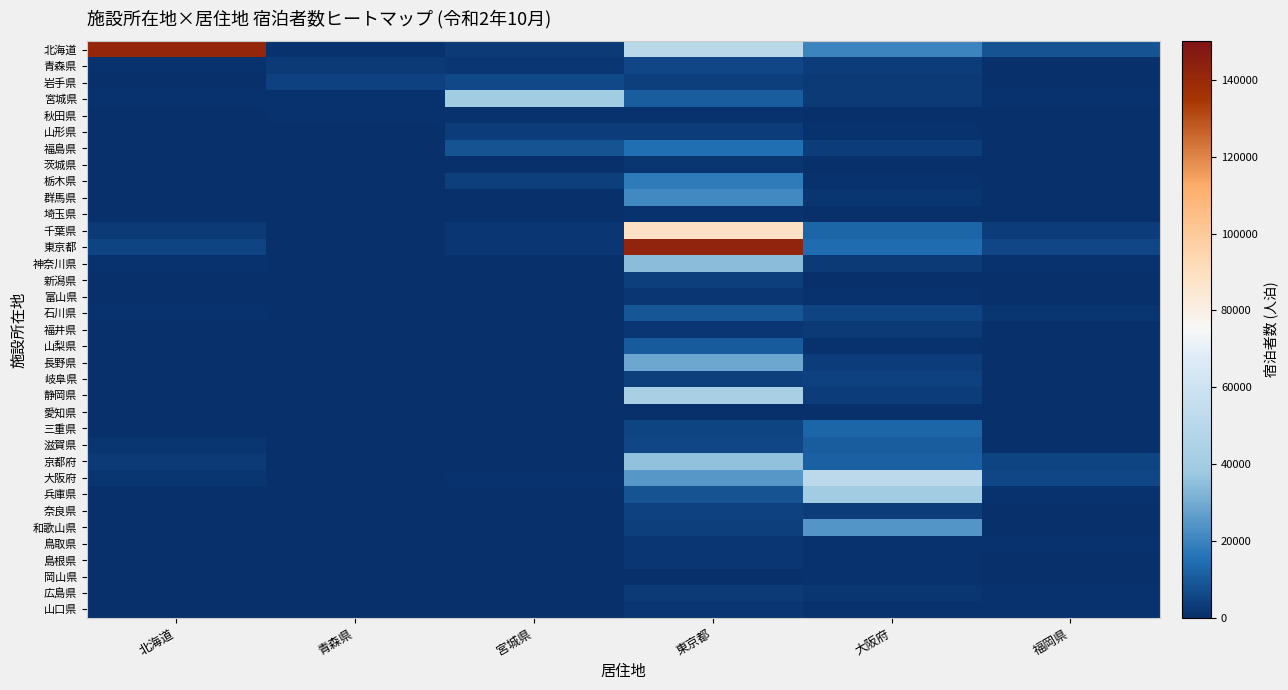

Reading left to right, what are all the values shown in this chart?

北海道: 北海道=141296	青森県=1008	宮城県=2444	東京都=50515	大阪府=20309	福岡県=8499
青森県: 北海道=735	青森県=2645	宮城県=2114	東京都=5350	大阪府=3311	福岡県=512
岩手県: 北海道=577	青森県=4403	宮城県=5959	東京都=3890	大阪府=2591	福岡県=462
宮城県: 北海道=869	青森県=1061	宮城県=39689	東京都=10778	大阪府=2418	福岡県=923
秋田県: 北海道=219	青森県=667	宮城県=693	東京都=610	大阪府=169	福岡県=14
山形県: 北海道=214	青森県=169	宮城県=3308	東京都=3199	大阪府=1119	福岡県=60
福島県: 北海道=244	青森県=149	宮城県=8711	東京都=14890	大阪府=2963	福岡県=287
茨城県: 北海道=30	青森県=5	宮城県=53	東京都=1610	大阪府=51	福岡県=17
栃木県: 北海道=153	青森県=49	宮城県=4037	東京都=17977	大阪府=596	福岡県=174
群馬県: 北海道=92	青森県=18	宮城県=501	東京都=21185	大阪府=1654	福岡県=65
埼玉県: 北海道=111	青森県=5	宮城県=48	東京都=671	大阪府=80	福岡県=74
千葉県: 北海道=2808	青森県=167	宮城県=2089	東京都=88616	大阪府=12712	福岡県=3213
東京都: 北海道=4895	青森県=444	宮城県=2044	東京都=142738	大阪府=14416	福岡県=5516
神奈川県: 北海道=692	青森県=57	宮城県=353	東京都=34390	大阪府=2629	福岡県=723
新潟県: 北海道=25	青森県=4	宮城県=102	東京都=3707	大阪府=266	福岡県=51
富山県: 北海道=97	青森県=6	宮城県=67	東京都=2129	大阪府=853	福岡県=120
石川県: 北海道=857	青森県=61	宮城県=400	東京都=9076	大阪府=4916	福岡県=1287
福井県: 北海道=14	青森県=6	宮城県=26	東京都=1894	大阪府=2388	福岡県=174
山梨県: 北海道=91	青森県=2	宮城県=99	東京都=10378	大阪府=860	福岡県=557
長野県: 北海道=91	青森県=11	宮城県=128	東京都=28848	大阪府=3259	福岡県=383
岐阜県: 北海道=353	青森県=8	宮城県=96	東京都=3736	大阪府=4623	福岡県=250
静岡県: 北海道=146	青森県=25	宮城県=100	東京都=43037	大阪府=3127	福岡県=160
愛知県: 北海道=2	青森県=0	宮城県=6	東京都=446	大阪府=392	福岡県=7
三重県: 北海道=294	青森県=15	宮城県=222	東京都=4848	大阪府=12563	福岡県=564
滋賀県: 北海道=1248	青森県=10	宮城県=356	東京都=5784	大阪府=10938	福岡県=465
京都府: 北海道=2445	青森県=125	宮城県=546	東京都=35194	大阪府=11218	福岡県=5146
大阪府: 北海道=1735	青森県=68	宮城県=673	東京都=24871	大阪府=51647	福岡県=5505
兵庫県: 北海道=451	青森県=18	宮城県=122	東京都=8615	大阪府=39400	福岡県=1107
奈良県: 北海道=198	青森県=0	宮城県=64	東京都=4624	大阪府=3019	福岡県=380
和歌山県: 北海道=232	青森県=4	宮城県=202	東京都=3517	大阪府=24197	福岡県=528
鳥取県: 北海道=128	青森県=0	宮城県=53	東京都=1873	大阪府=1077	福岡県=840
島根県: 北海道=58	青森県=2	宮城県=43	東京都=1978	大阪府=1166	福岡県=455
岡山県: 北海道=6	青森県=0	宮城県=20	東京都=190	大阪府=630	福岡県=58
広島県: 北海道=420	青森県=3	宮城県=45	東京都=2768	大阪府=1688	福岡県=662
山口県: 北海道=58	青森県=2	宮城県=43	東京都=1978	大阪府=630	福岡県=840